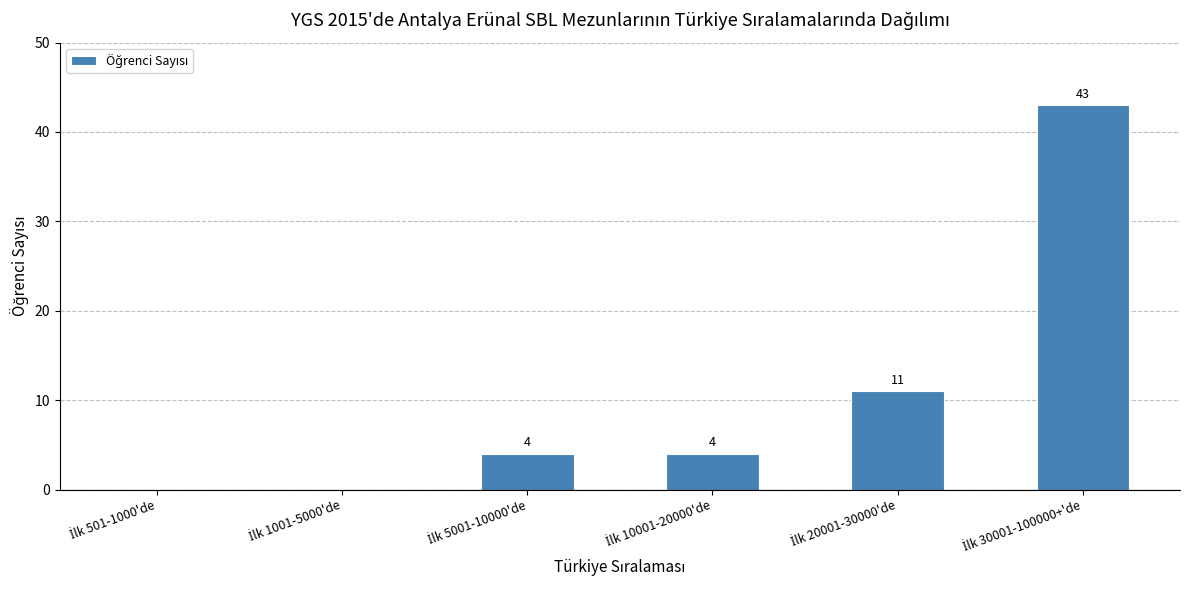

What is the sum of all values?

62